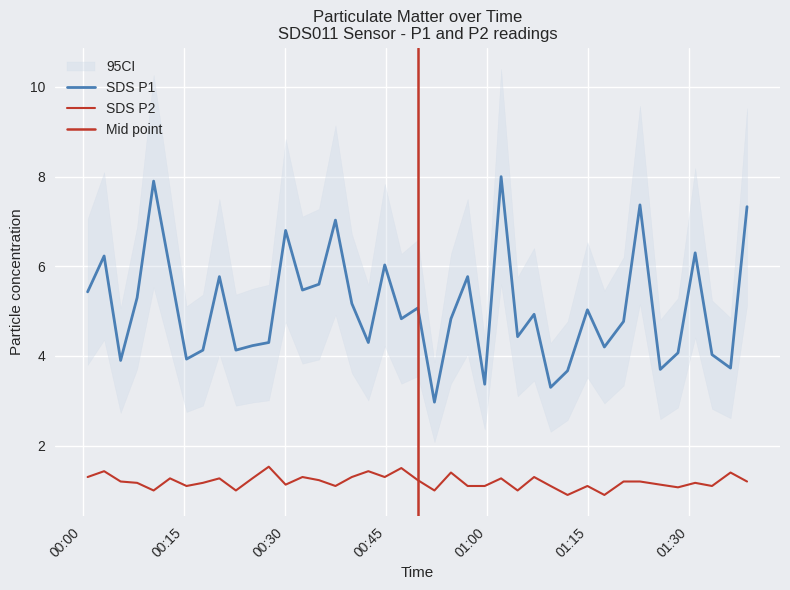

What position from the right is 2022/05/27 01:30:57?

4